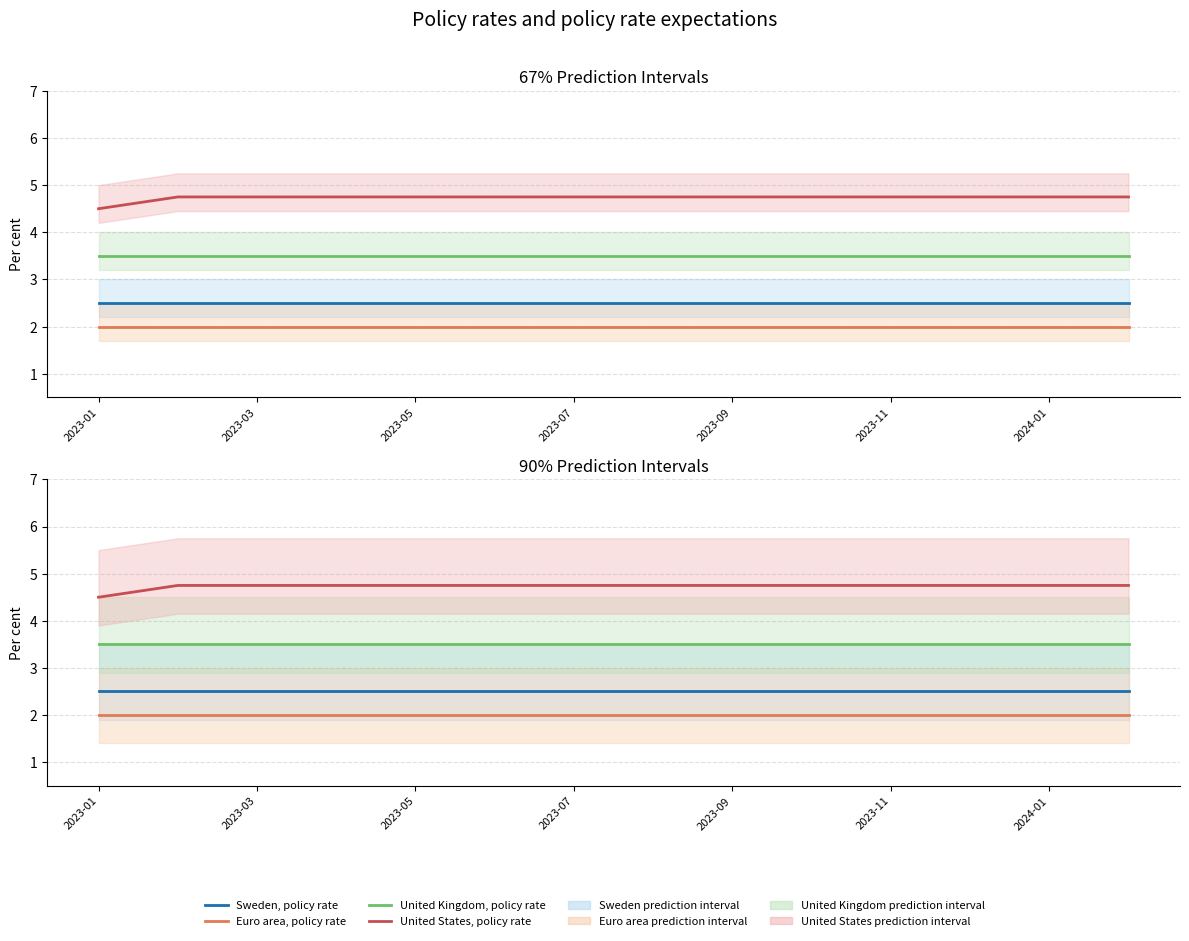

What position from the left is 11?

12